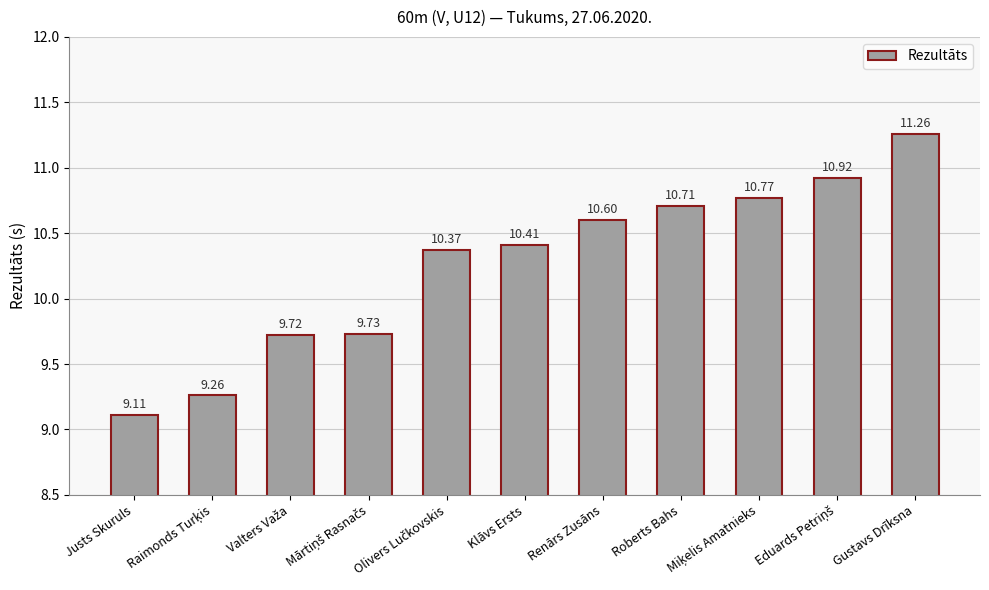

What is the sum of the values at Renārs Zusāns and Justs Skuruls?

19.7